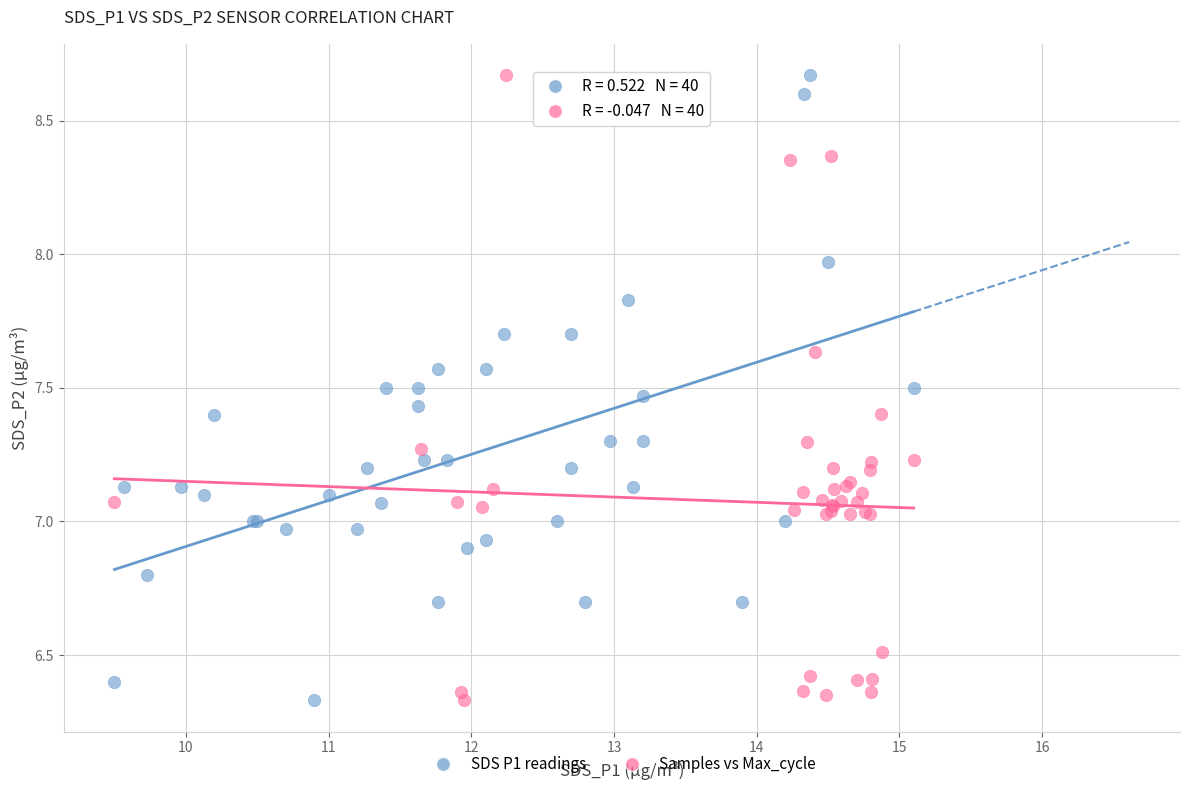

What are all the series names shown in the legend?

SDS P1 readings, Samples vs Max_cycle